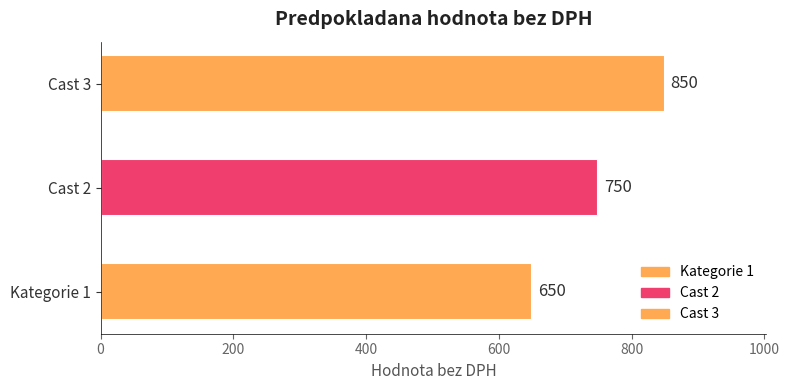

Are the bars horizontal?

Yes